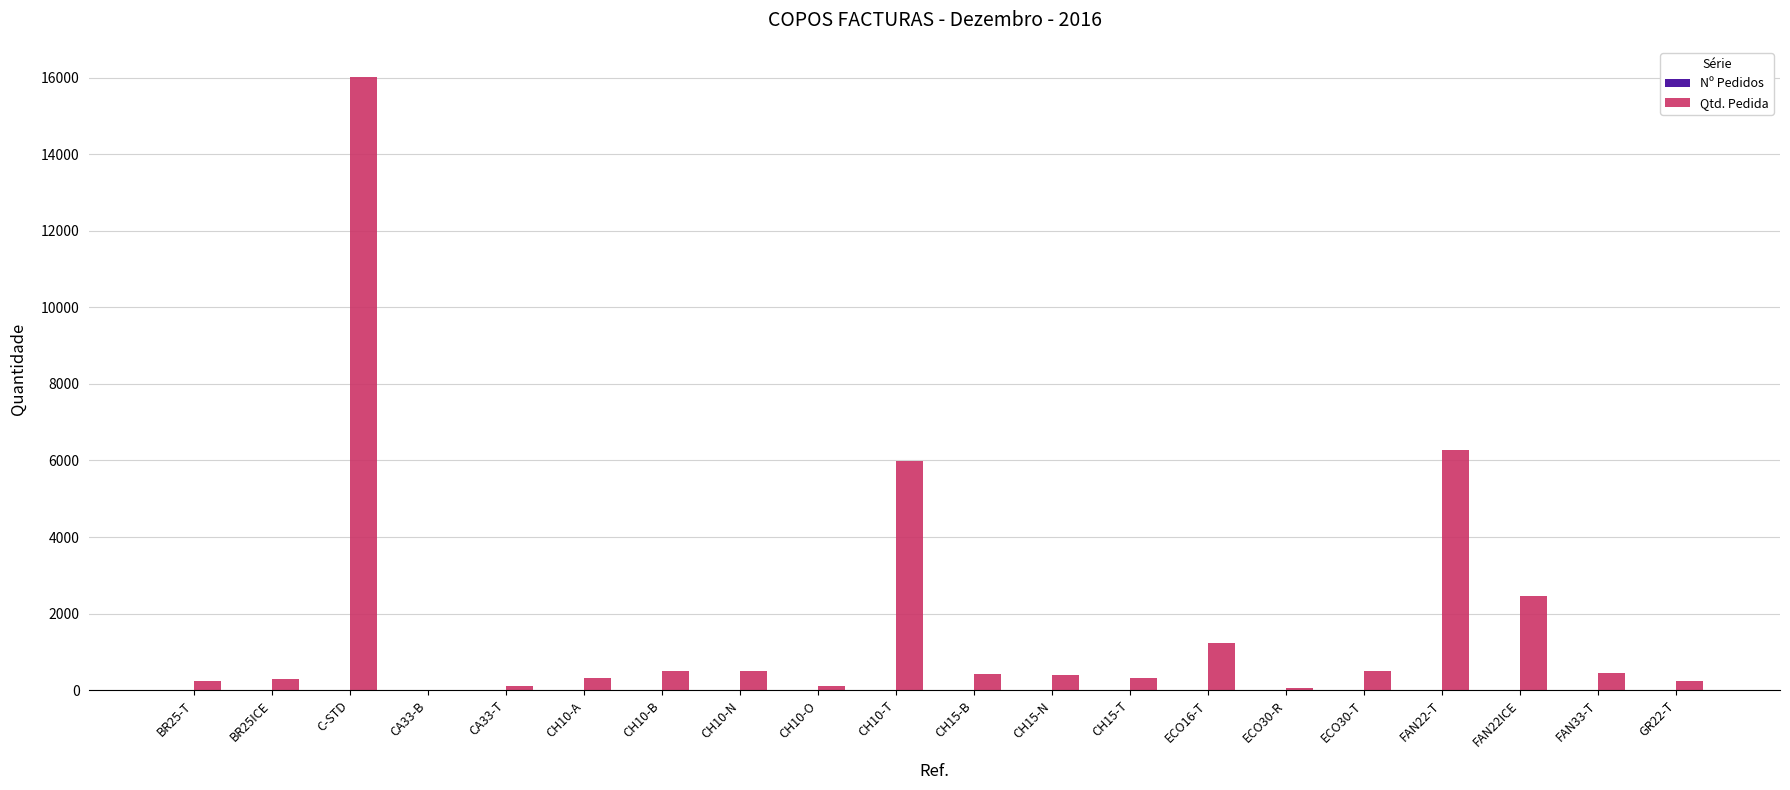

At which category is the sum across all series the highest?

C-STD